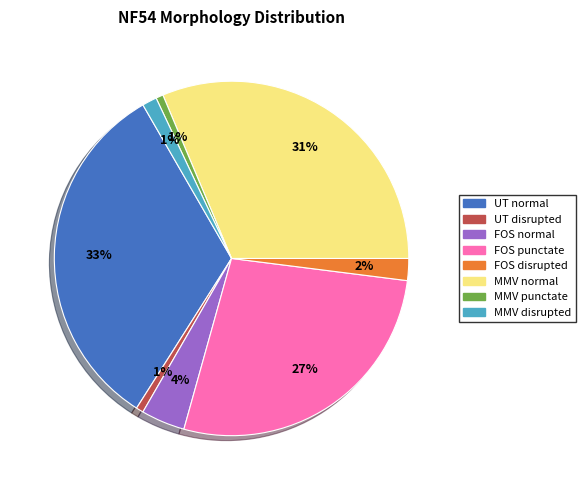

Is there a majority slice in this chart?

No